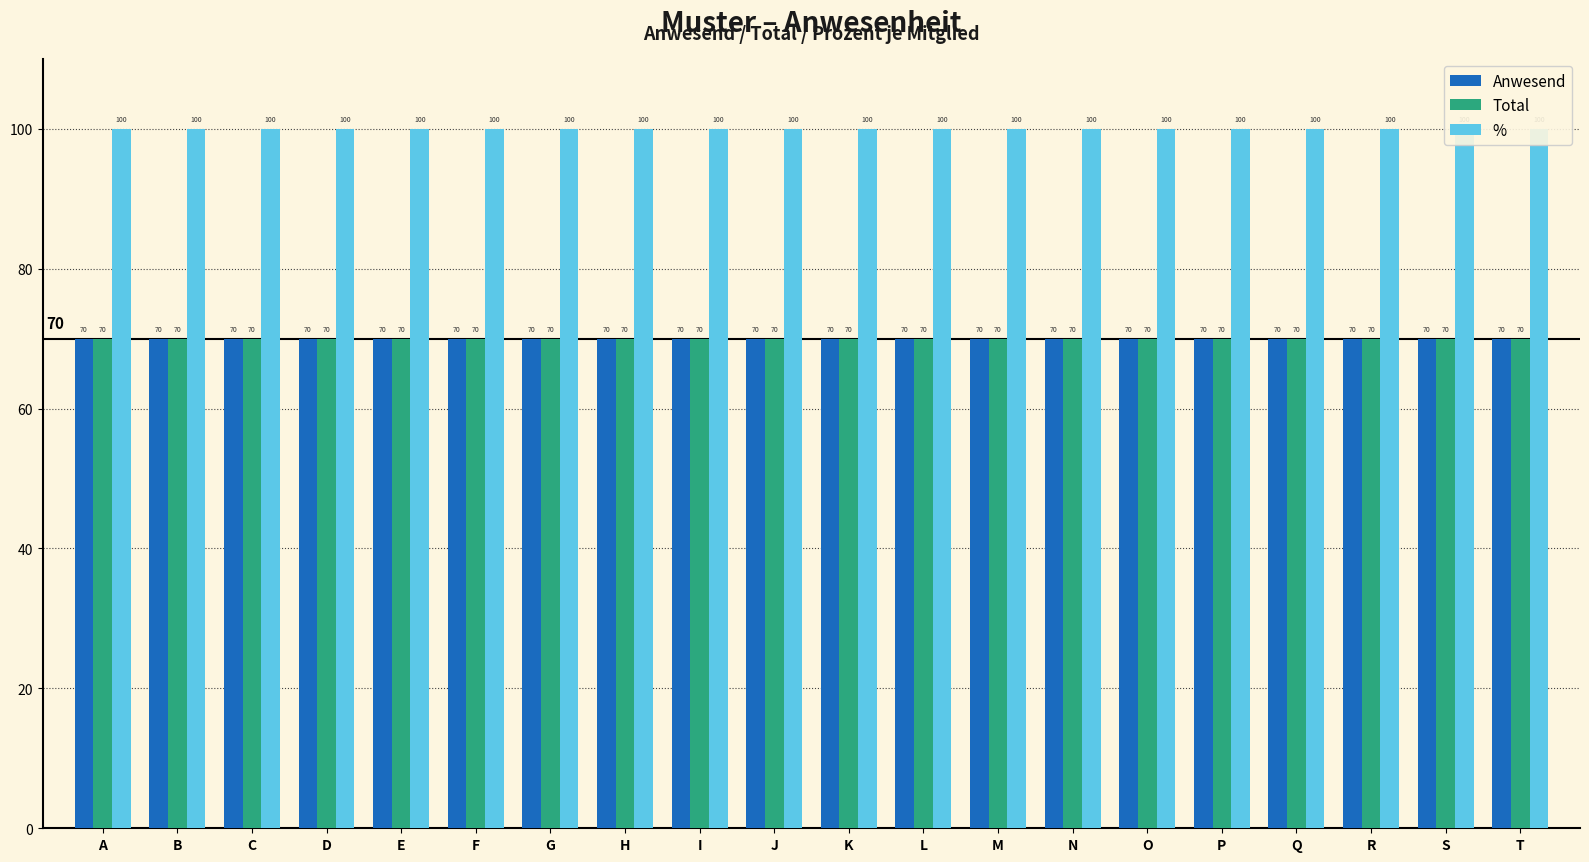

Is it true that Total equals 105 at A?

False